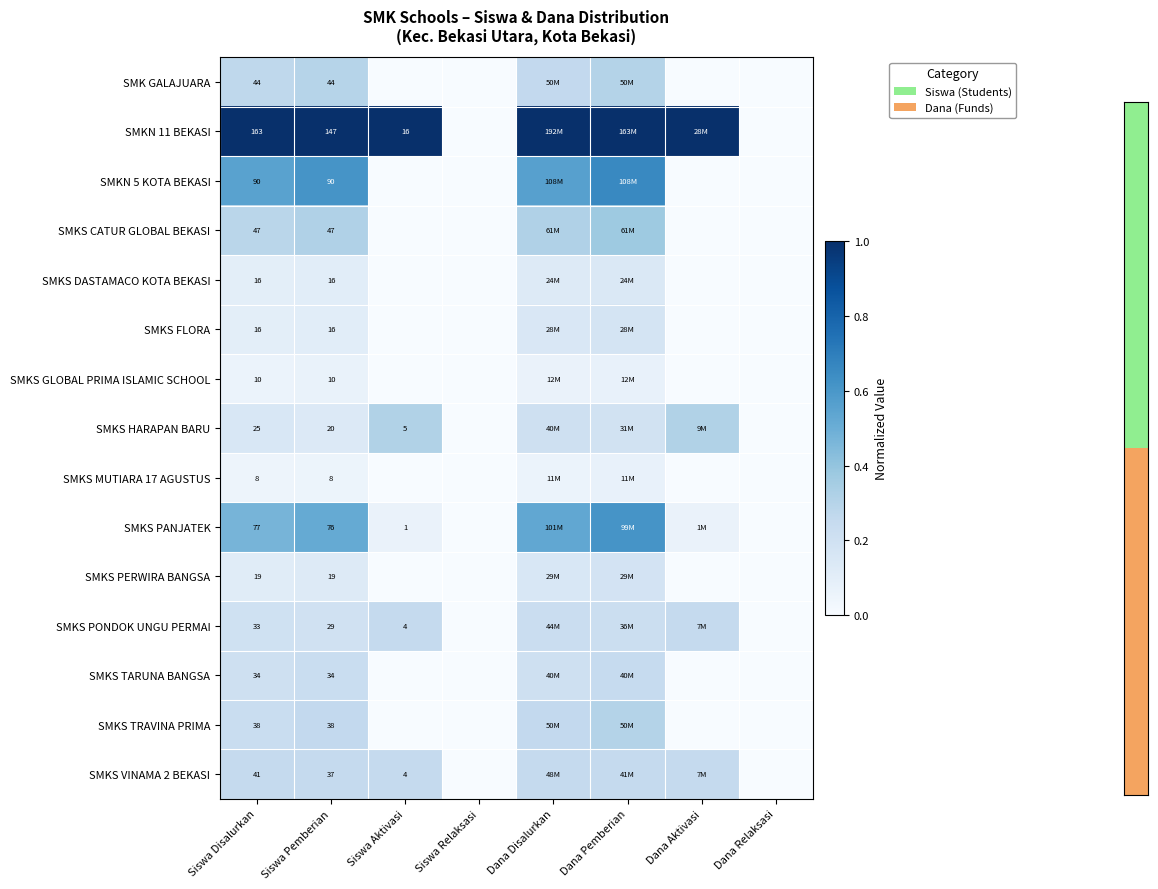

The value of SMKS VINAMA 2 BEKASI at Siswa Relaksasi is 0.0. True or false?

True